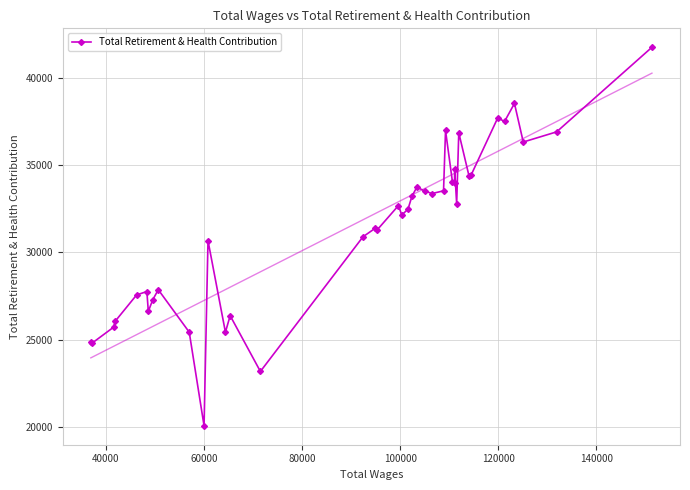

True or false: Total Retirement & Health Contribution has more than 2 interior local peaks.

True